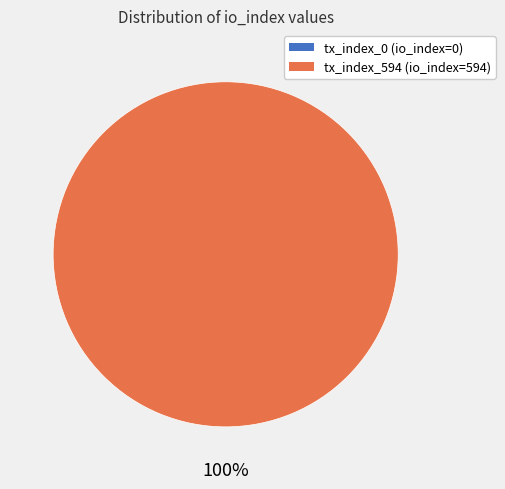

To the nearest percent, what portion does tx_index_594 represent?

100%